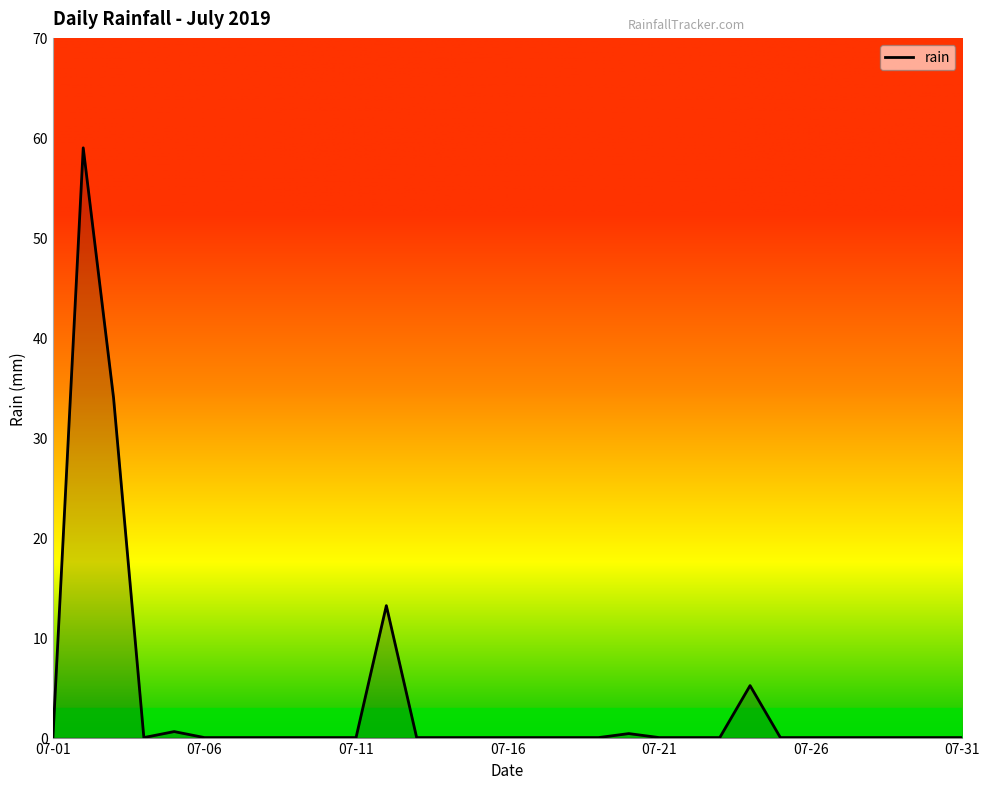

What is the difference between the maximum and minimum values?

59.0